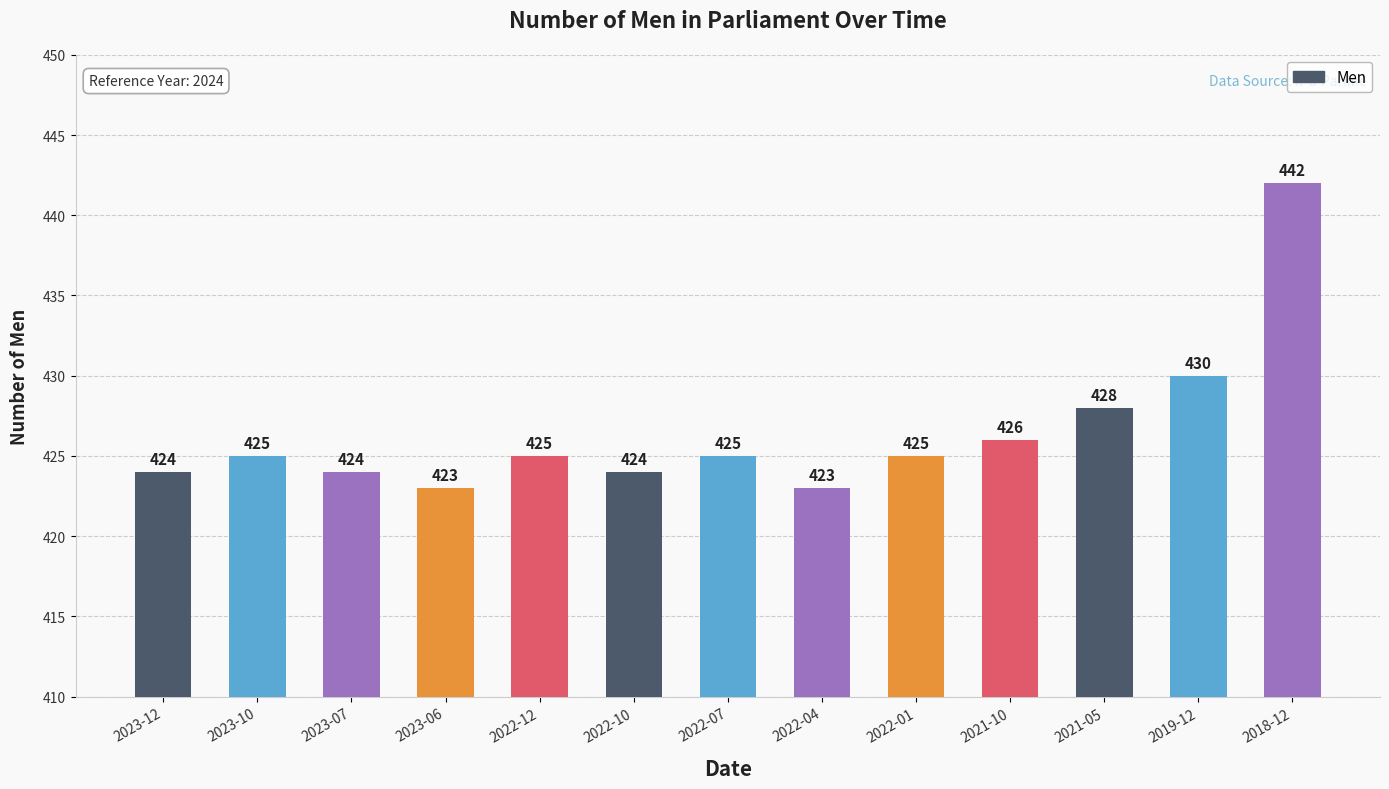

What is the approximate value at 2023-06?

423